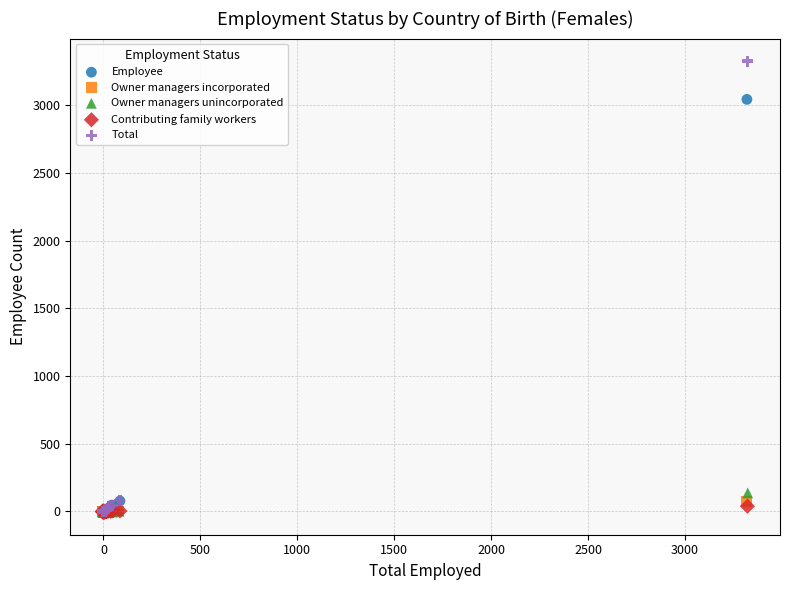

Which series contains the highest Y value?

Total